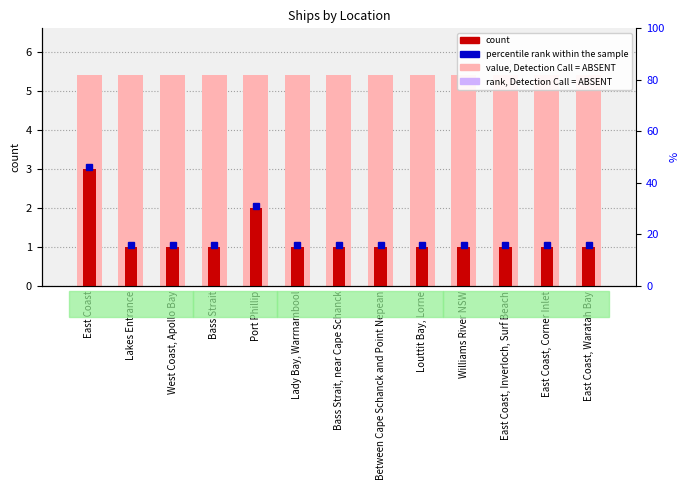

How many groups of bars are there?

13